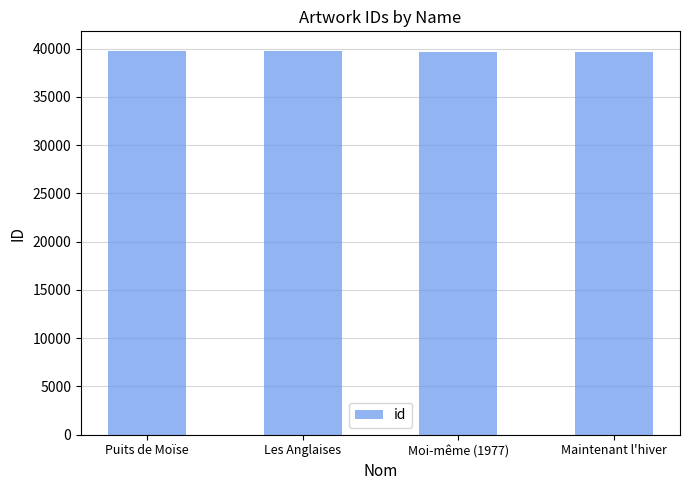

What position from the right is Maintenant l'hiver?

1